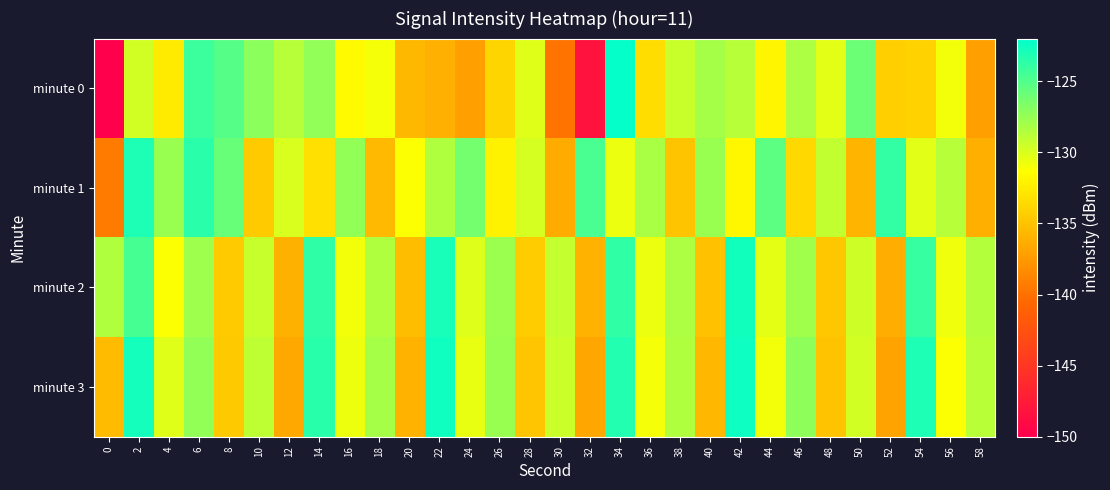

Rank the series by their maximum value, from highest to lowest.

minute 0, minute 3, minute 2, minute 1